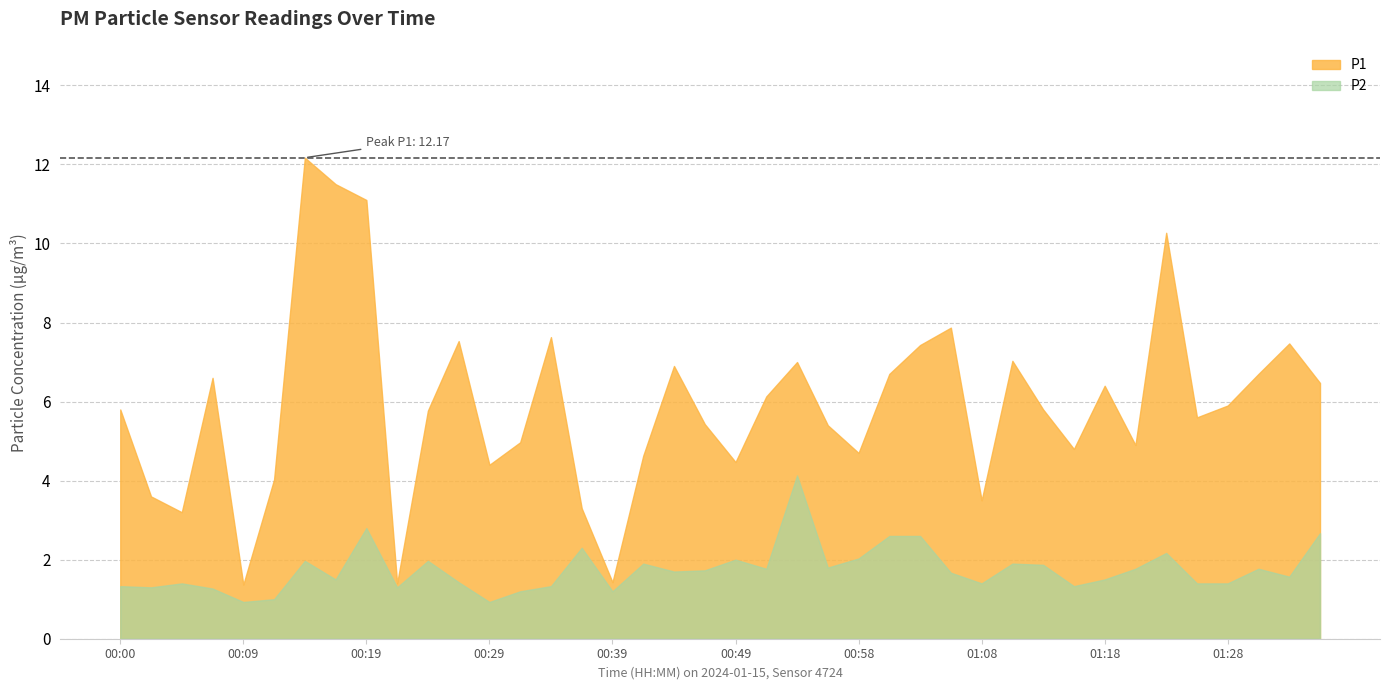

The value of P1 at 01:13 is 5.8. True or false?

True